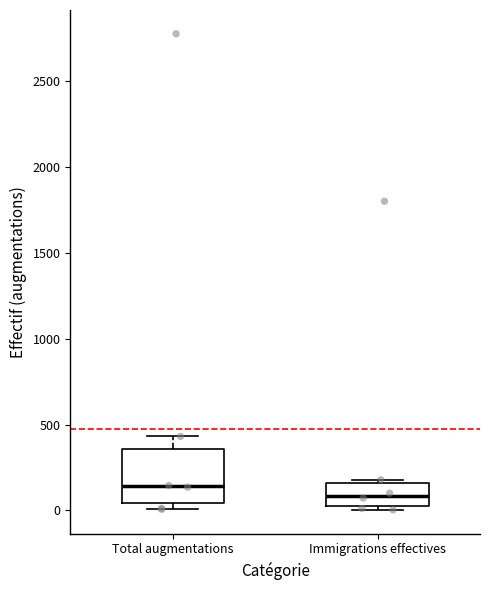

Where is the lower edge of the box for Total augmentations on the y-axis? The values are not printed on the chart, so give them approximately, as read against the axis.

50